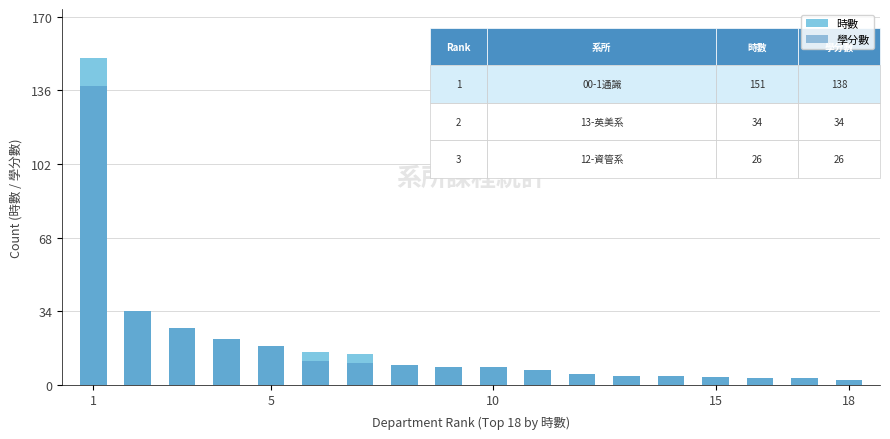

Which label corresponds to the largest value in the chart?

1